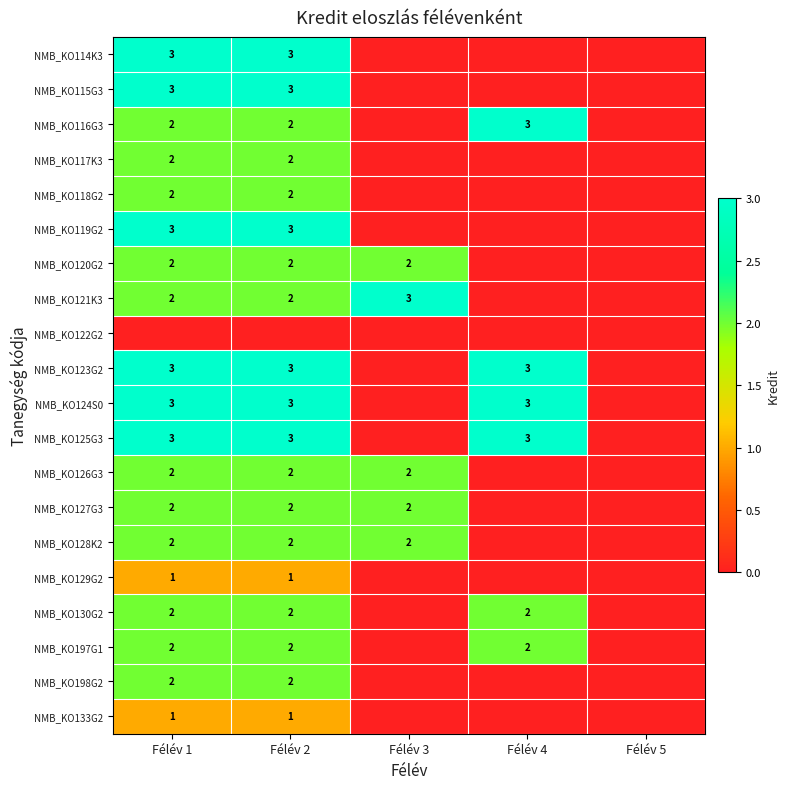

The NMB_KO130G2 series shows 3 at Félév 4. True or false?

False